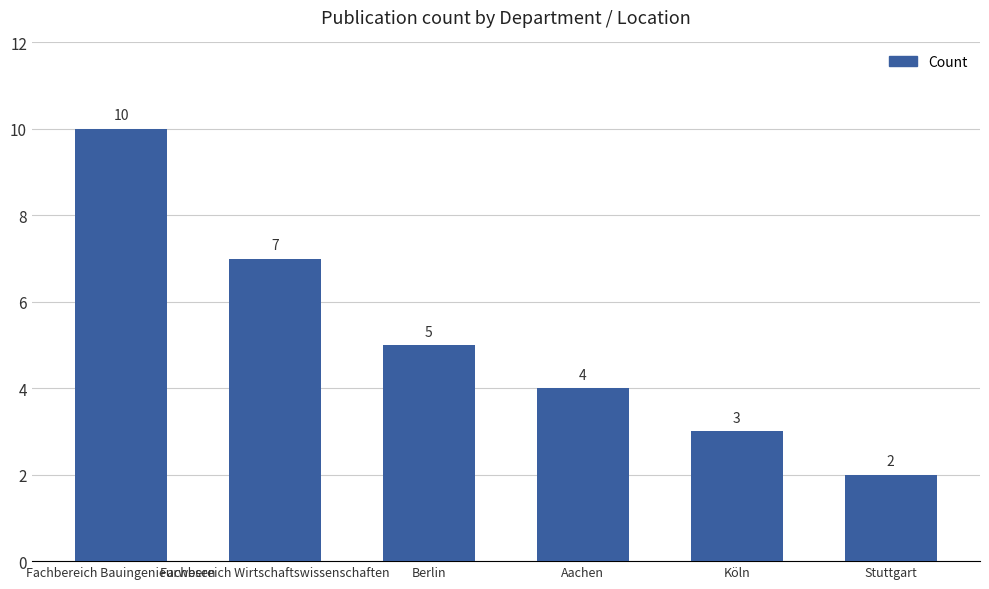

Between Fachbereich Bauingenieurwesen and Berlin, which is larger?

Fachbereich Bauingenieurwesen